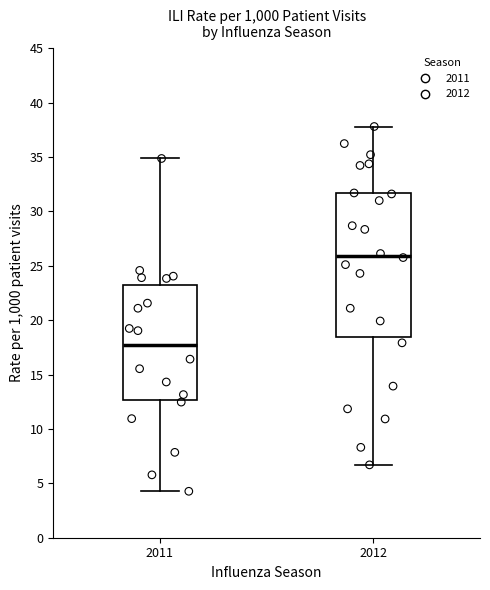

Comparing the boxes themselves (not the whiskers), which one is the tallest?

2012